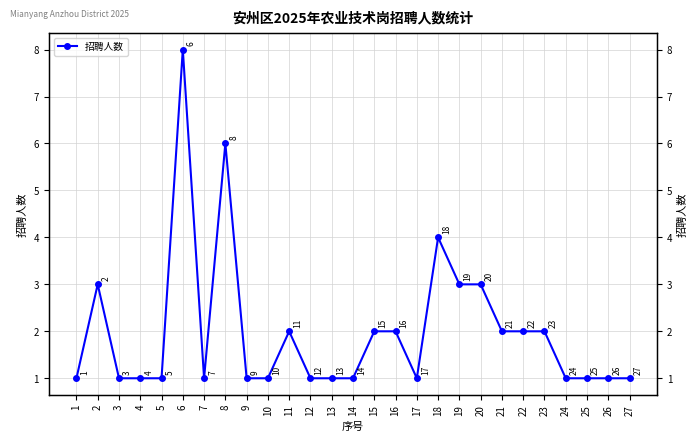

Between 27 and 18, which is larger?

18